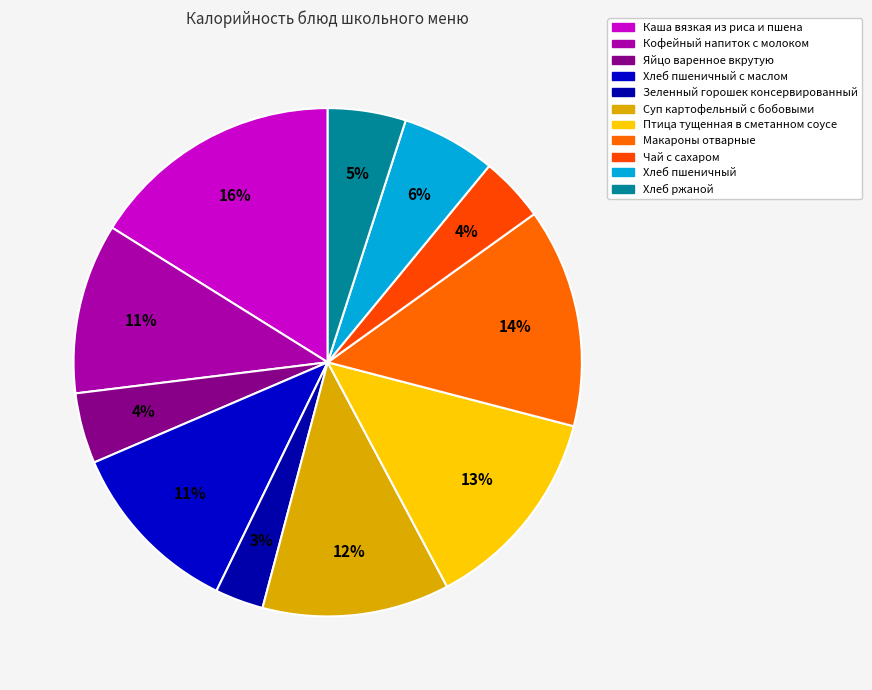

To the nearest percent, what percentage of the pie is Яйцо варенное вкрутую?

4%